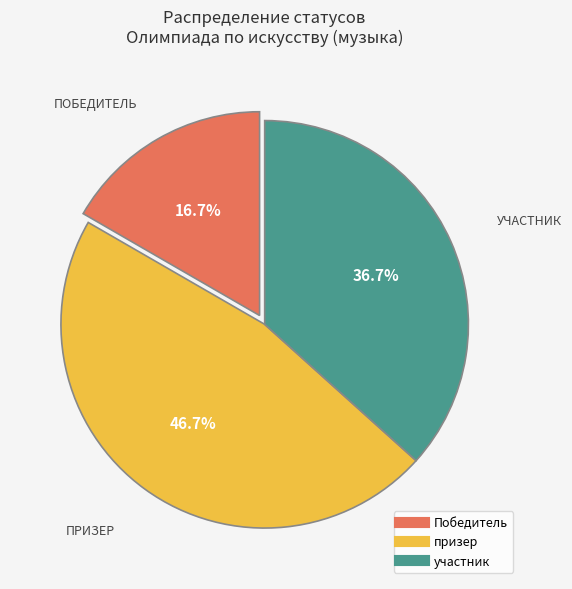

Does any single category account for the majority?

No